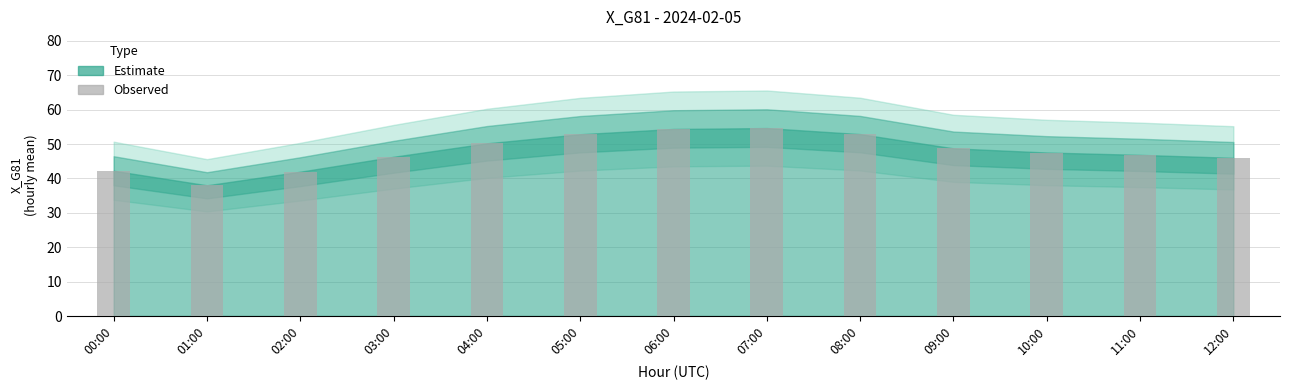

Which label corresponds to the smallest value in the chart?

01:00